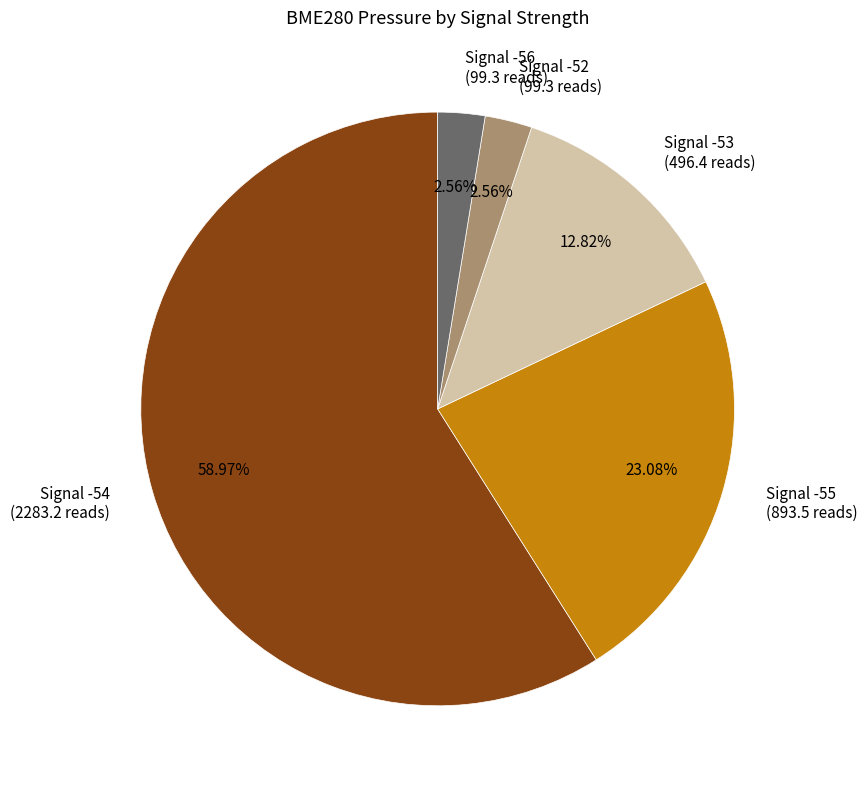

Does any single category account for the majority?

Yes